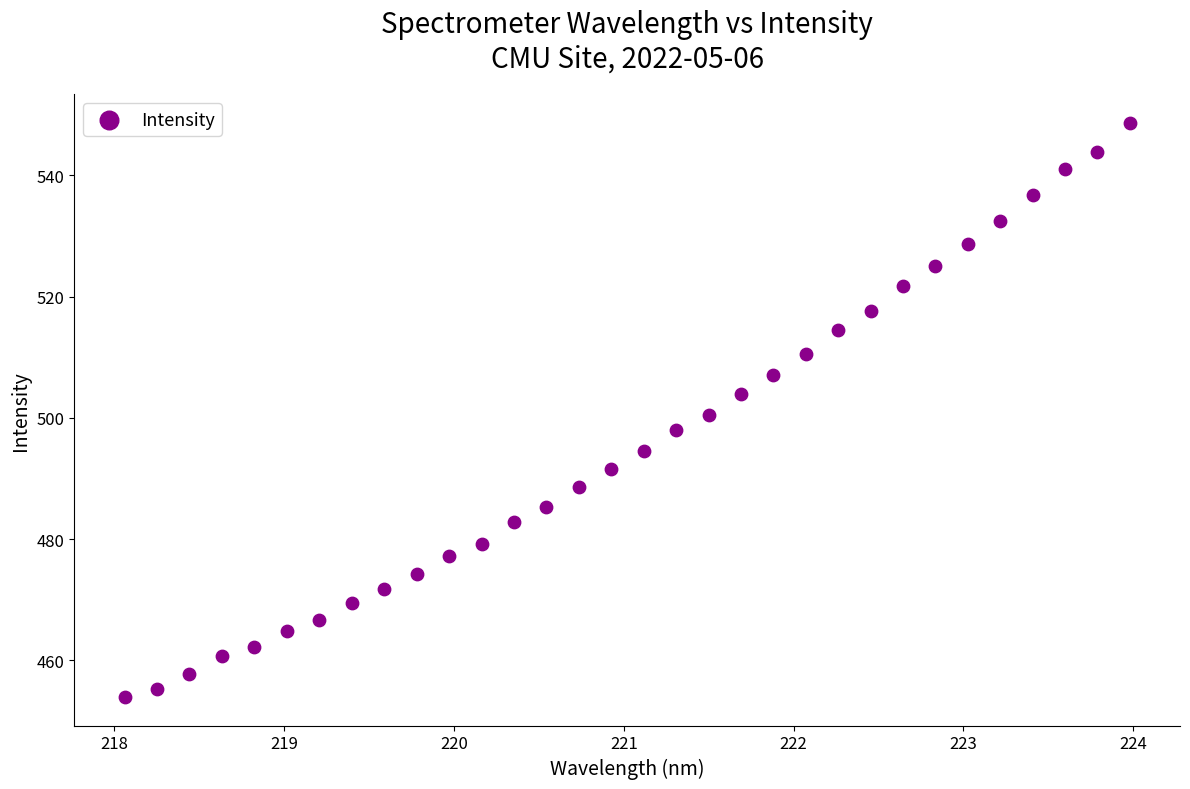

What is the range of Y values (max minus min)?

94.7